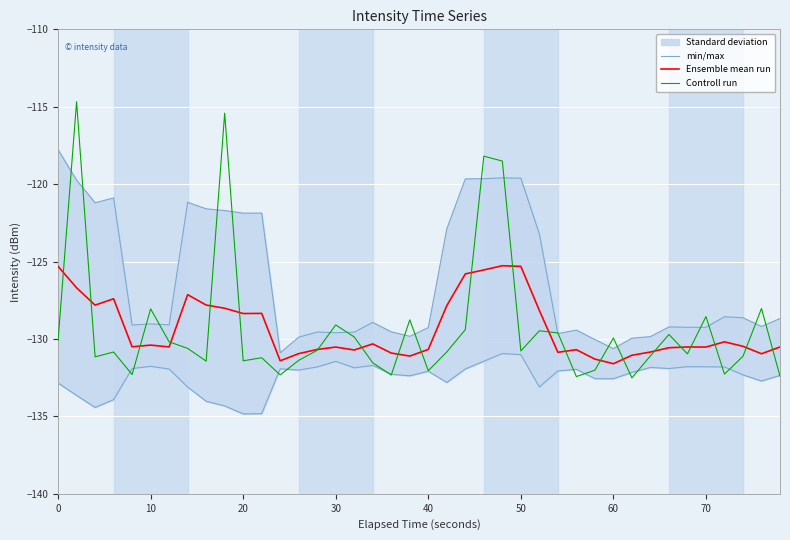

What is the minimum value for Ensemble mean run?

-131.6